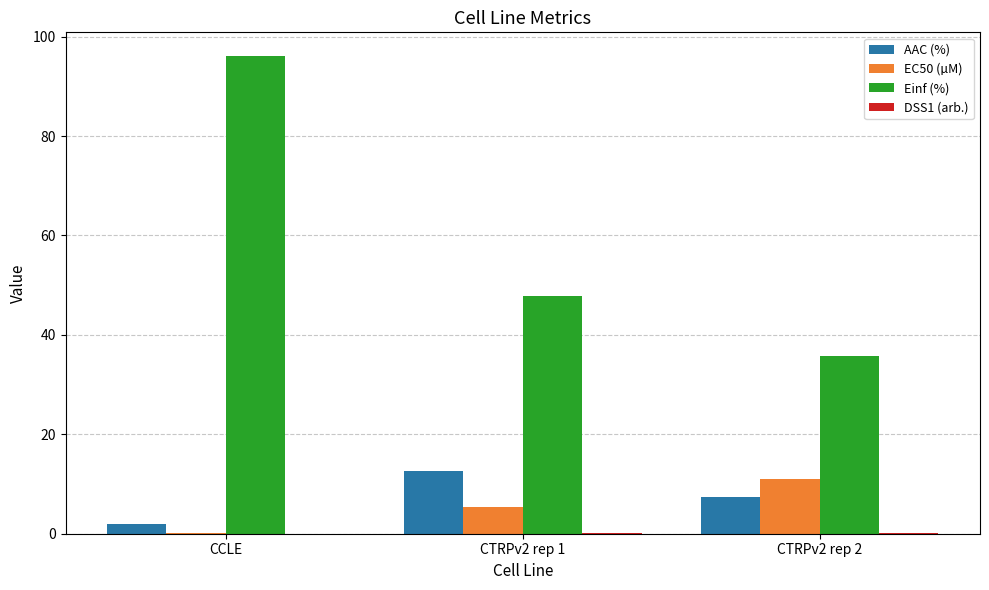

Between CCLE and CTRPv2 rep 2, which series saw the biggest shift?

Einf (%)